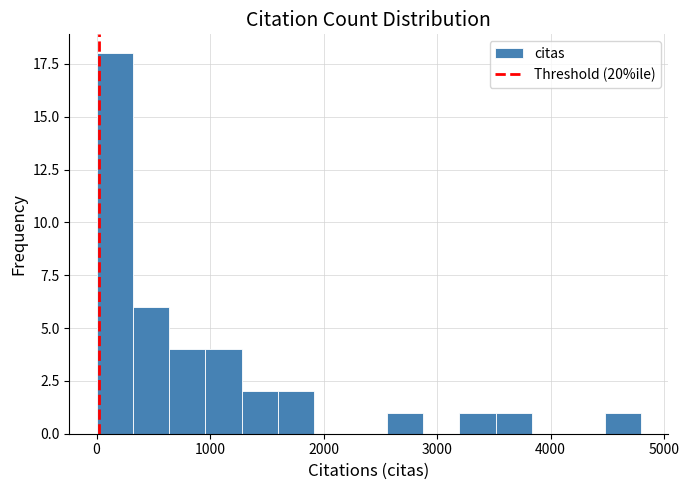

Read against the x-axis, roughly where is the centre of the tallest bar?

200